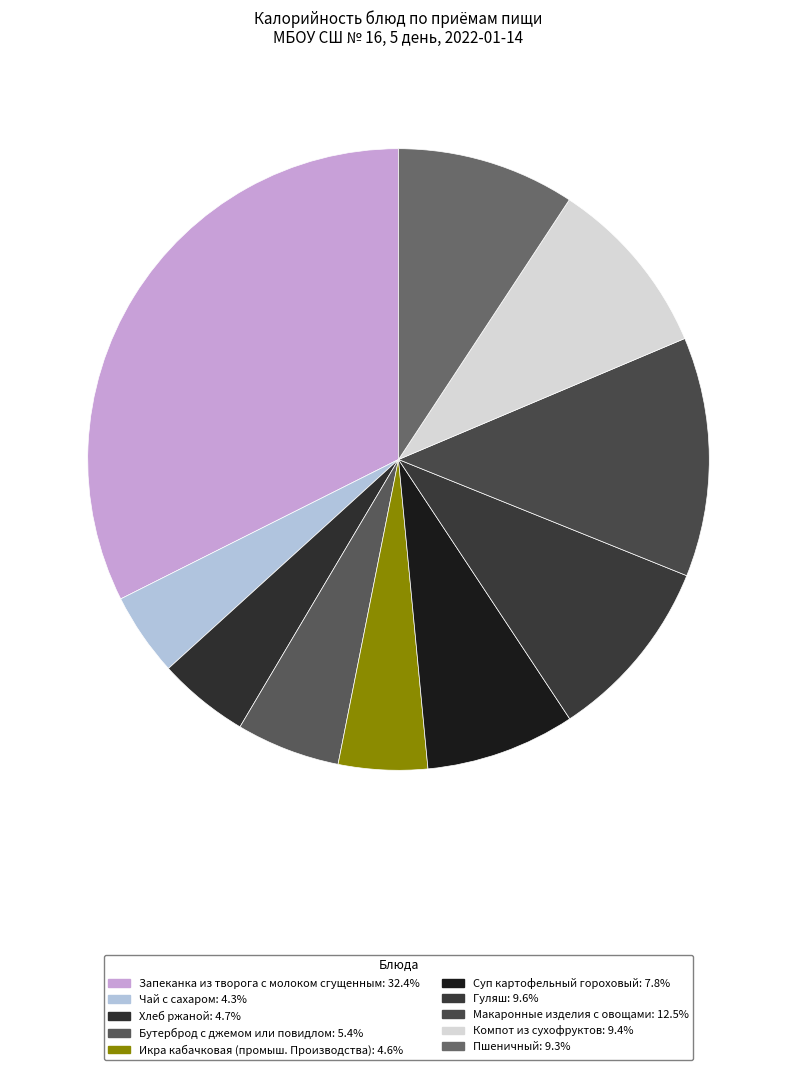

Count the number of slices in the pie.

10